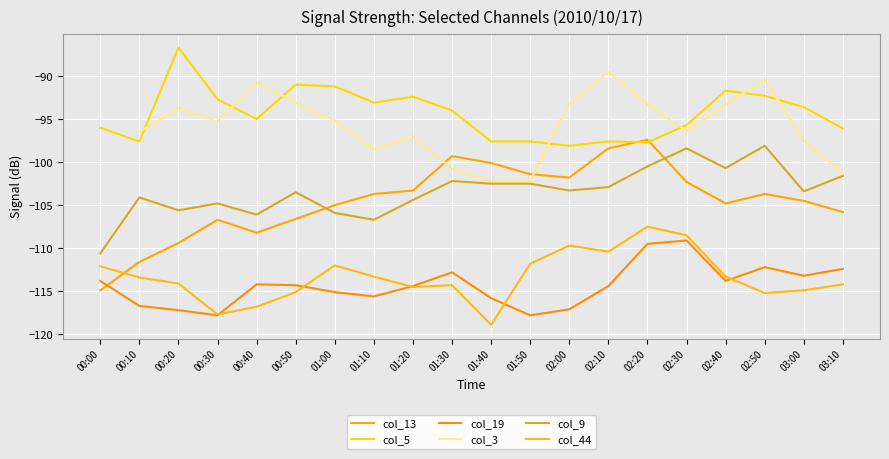

Which category has the lowest value in the col_44 series?

01:40